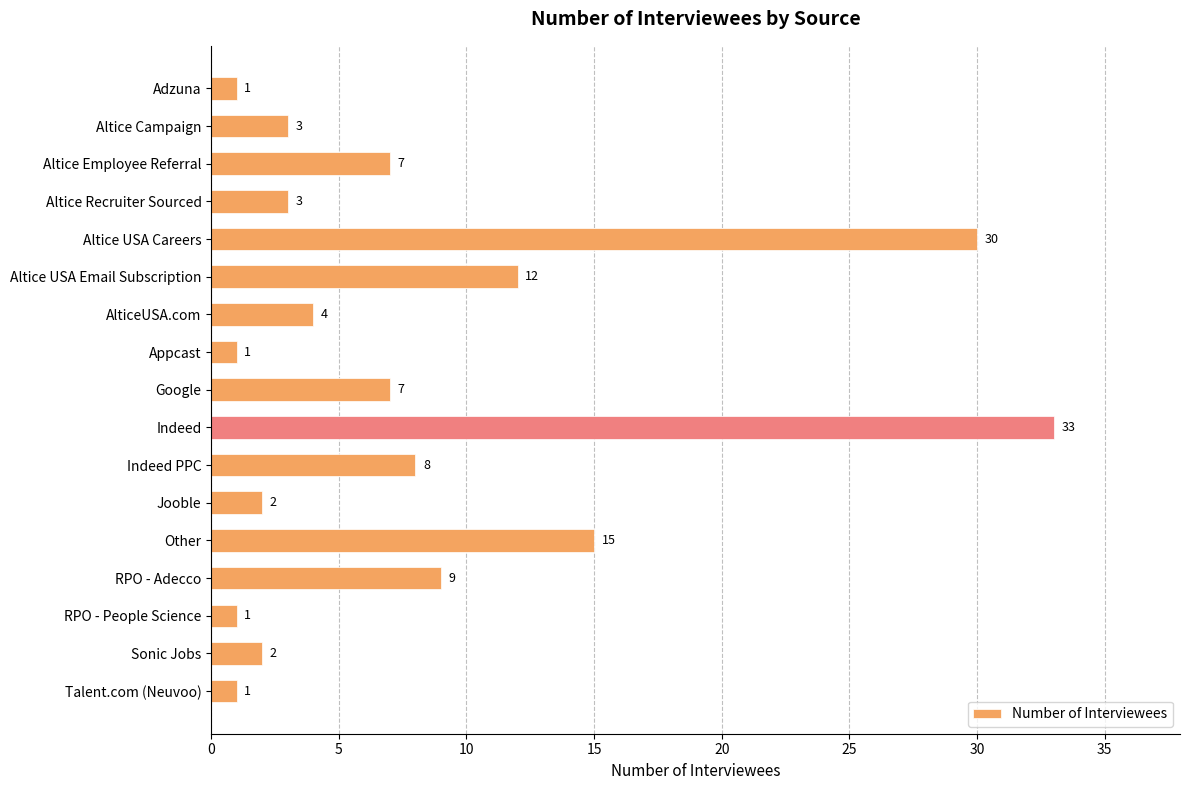

Is it true that the value at Altice USA Email Subscription is 12?

True